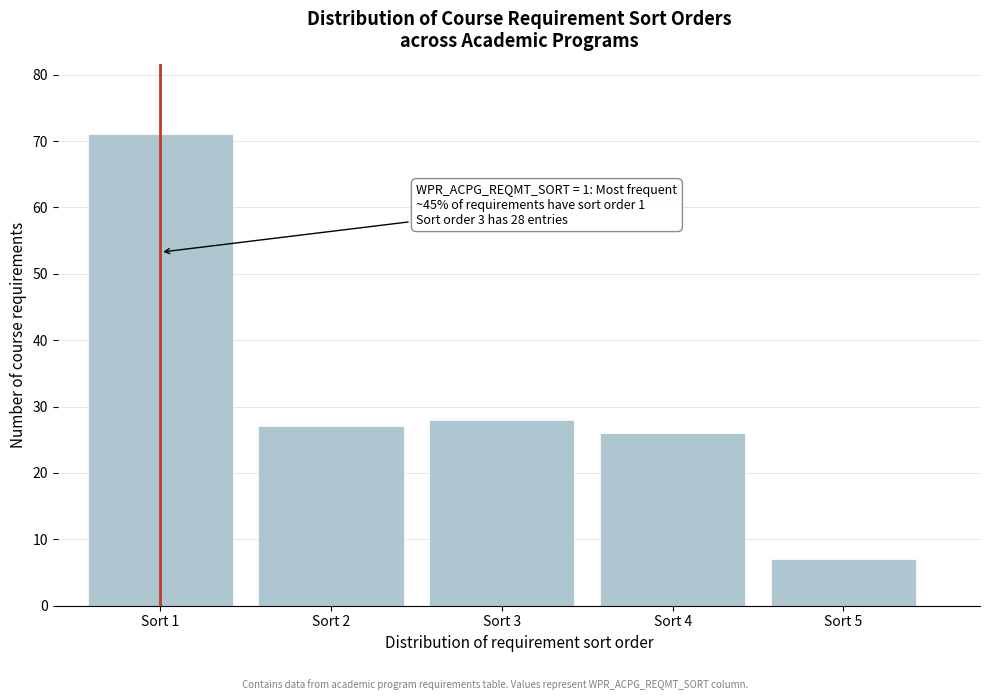

Reading left to right, list all the values displayed in this chart.

Sort 1=71	Sort 2=27	Sort 3=28	Sort 4=26	Sort 5=7